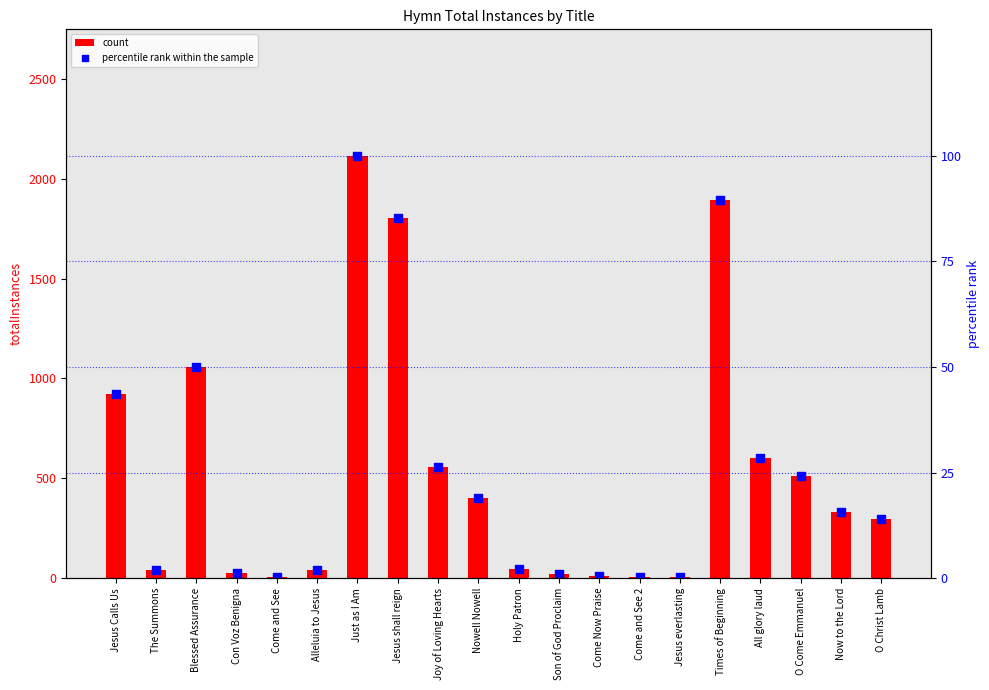

Which series reaches the minimum Y coordinate?

percentile rank within the sample